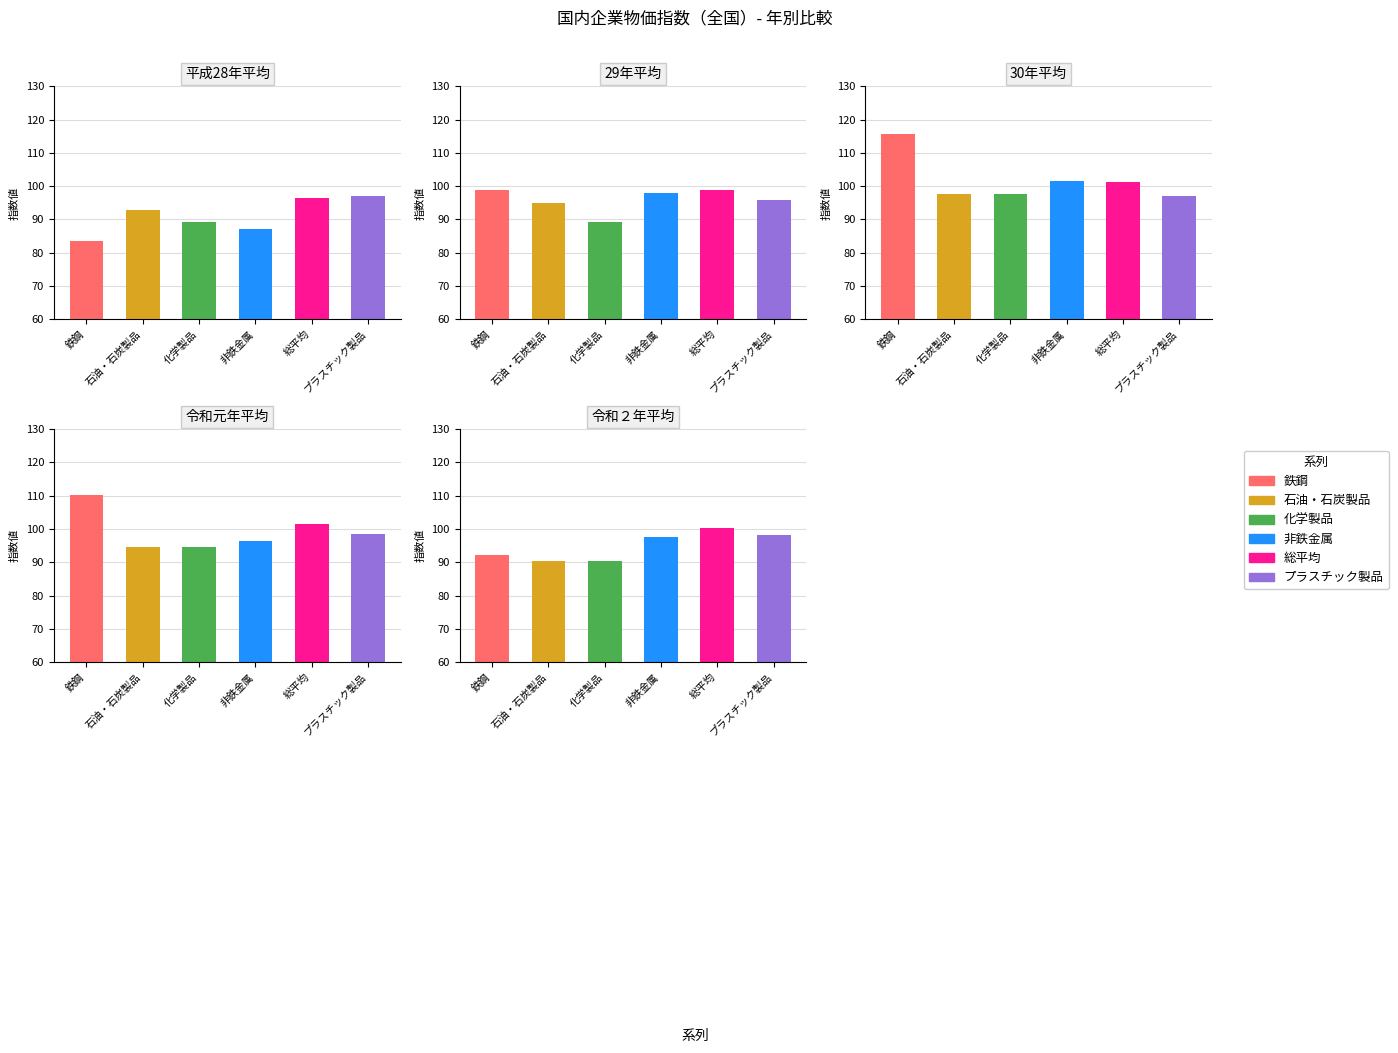

Which series changed the most between 29年平均 and 令和元年平均?

鉄鋼